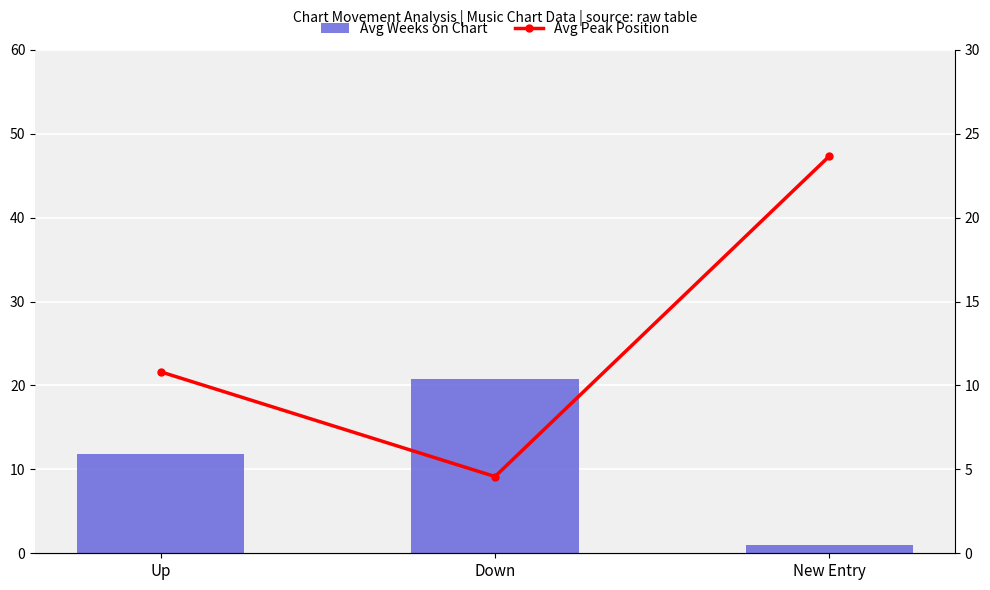

What is the total value across all series at New Entry?

24.7